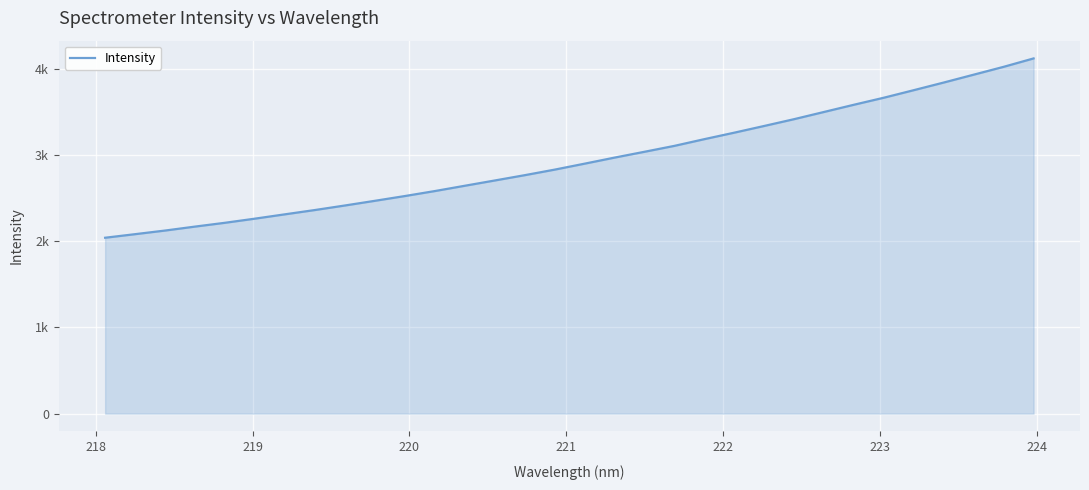

True or false: there are more than 2 points higher than both neighbors.

False